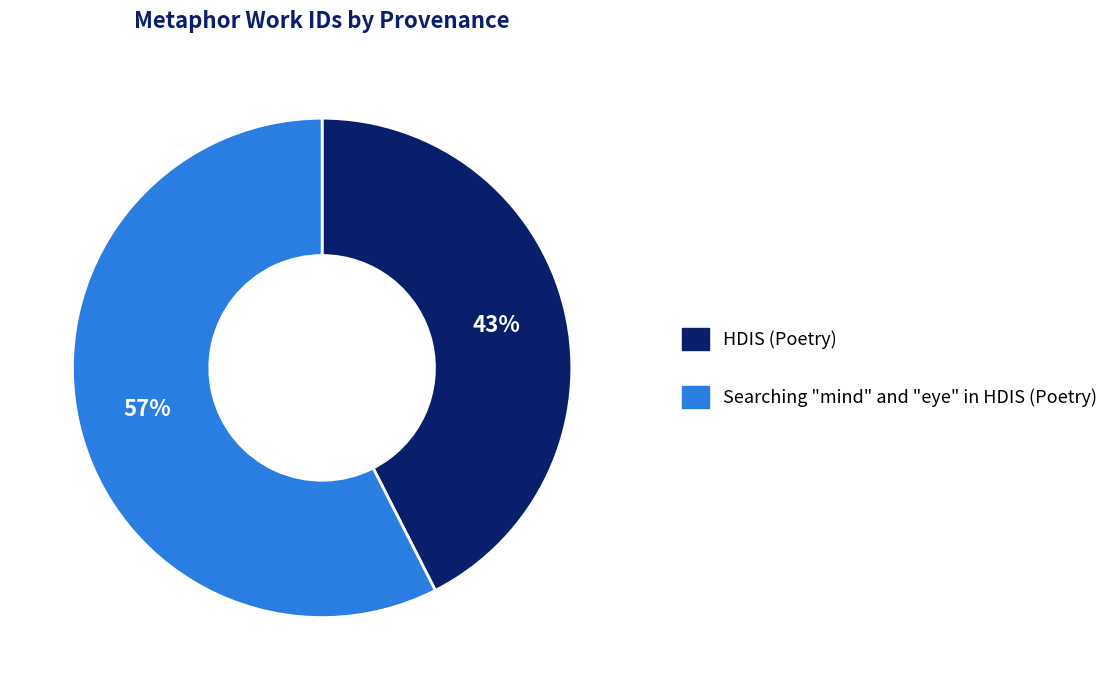

How many slices are in this pie chart?

2